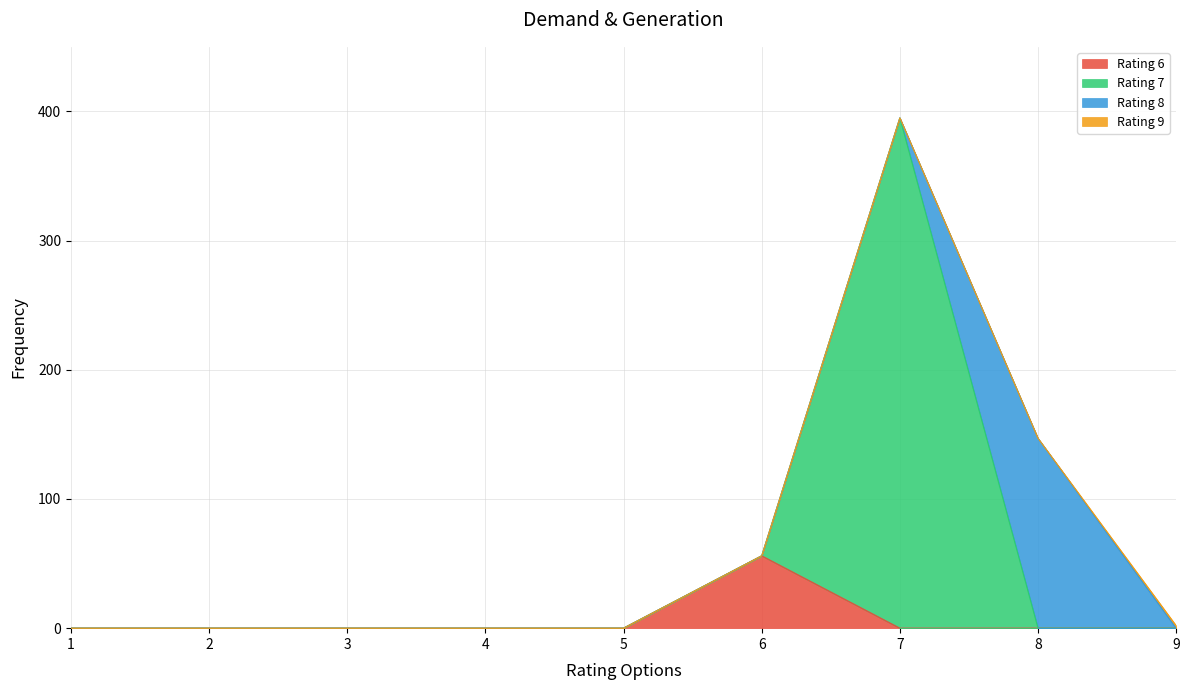

Between 1 and 3, which series saw the biggest shift?

Rating 6